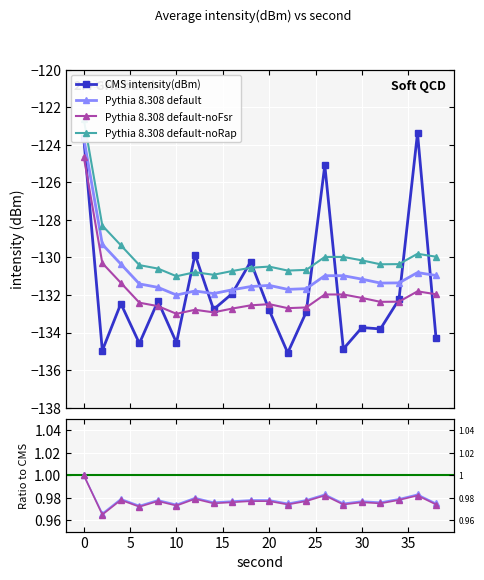

Reading left to right, extract all data points from this chart.

intensity(dBm): -123.6	-135.0	-132.5	-134.6	-132.3	-134.5	-129.8	-132.8	-131.9	-130.2	-132.8	-135.1	-132.9	-125.1	-134.9	-133.7	-133.8	-132.2	-123.4	-134.3
rolling_mean: -123.6	-129.3	-130.4	-131.4	-131.6	-132.0	-131.8	-131.9	-131.7	-131.6	-131.5	-131.7	-131.7	-131.0	-131.0	-131.2	-131.4	-131.4	-130.8	-131.0